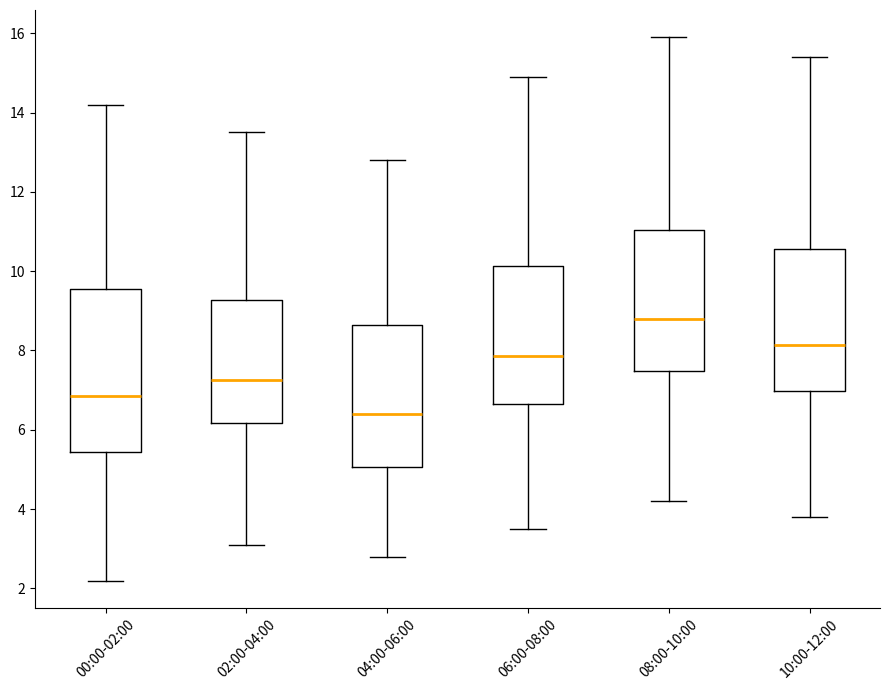

Where does the lower whisker of the box for 06:00-08:00 end on the y-axis? The values are not printed on the chart, so give them approximately, as read against the axis.

3.6